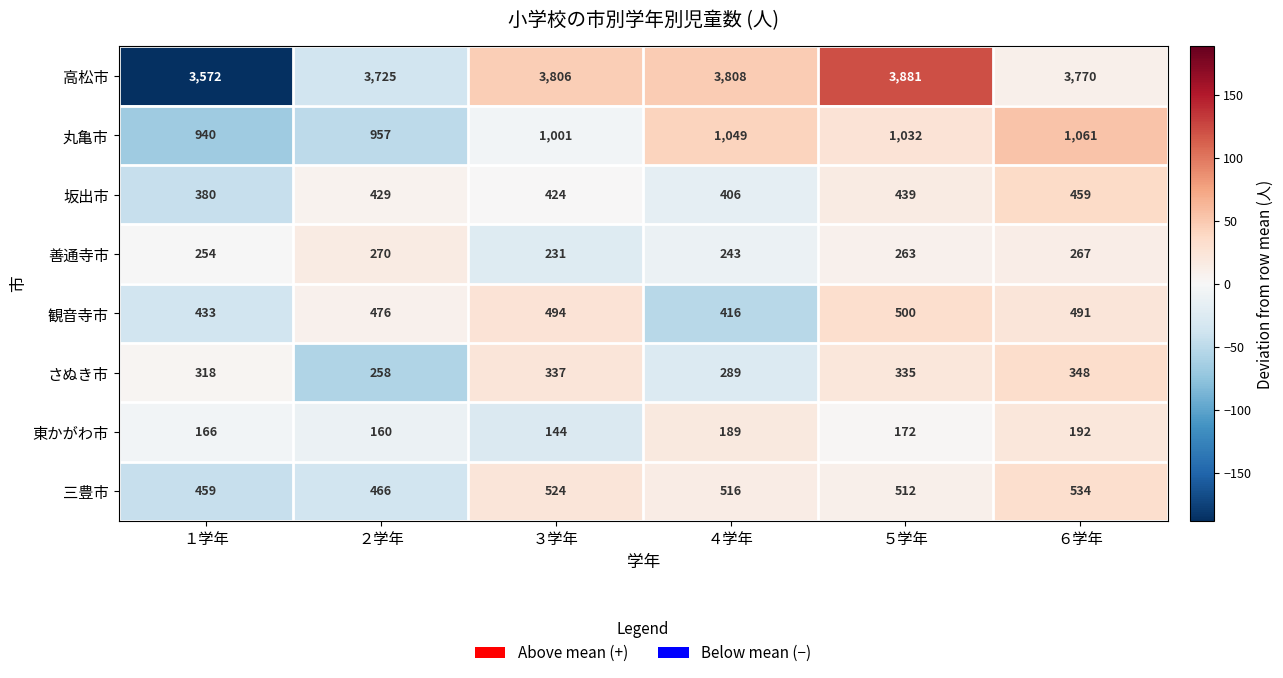

At which label does 三豊市 first exceed 516?

３学年